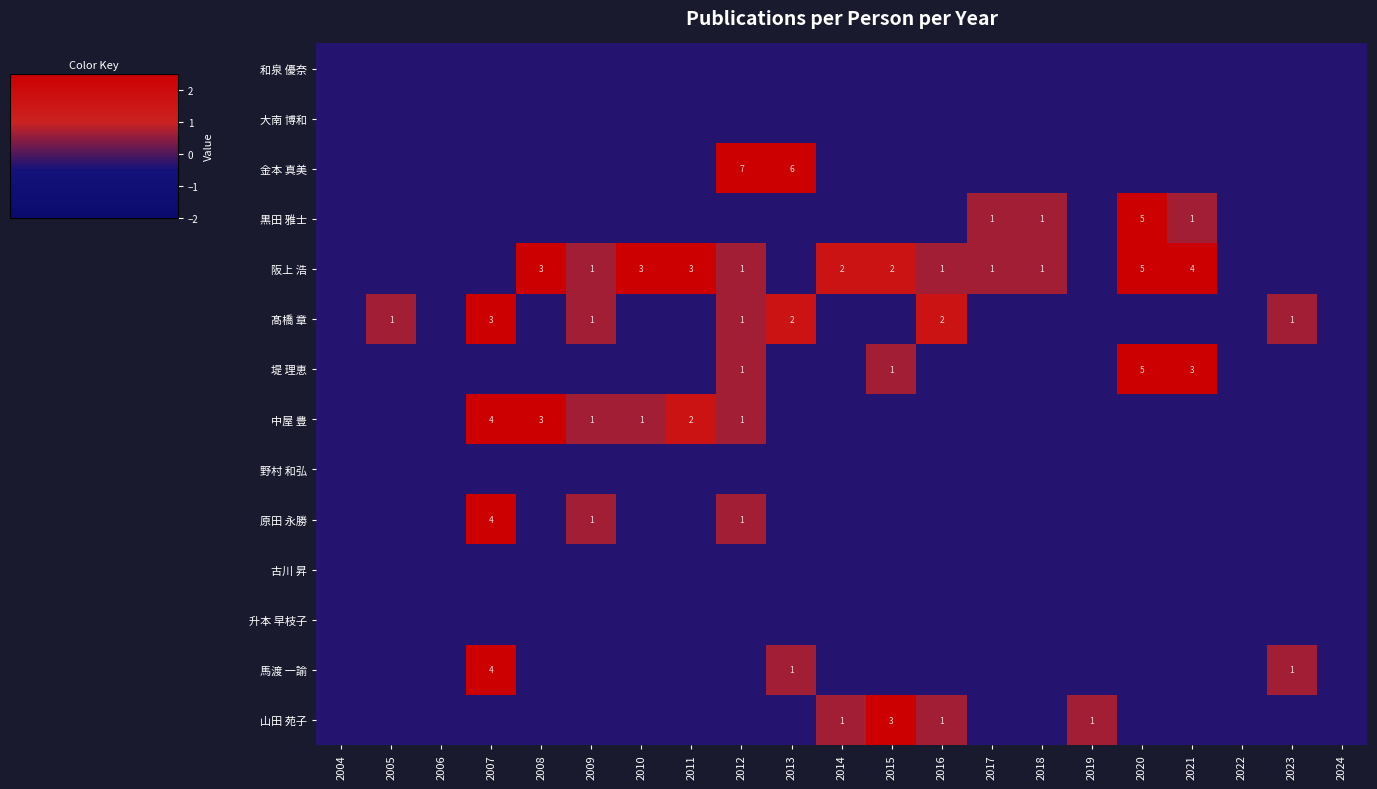

What is the difference between the 中屋 豊 values at 2010 and 2020?

1.0